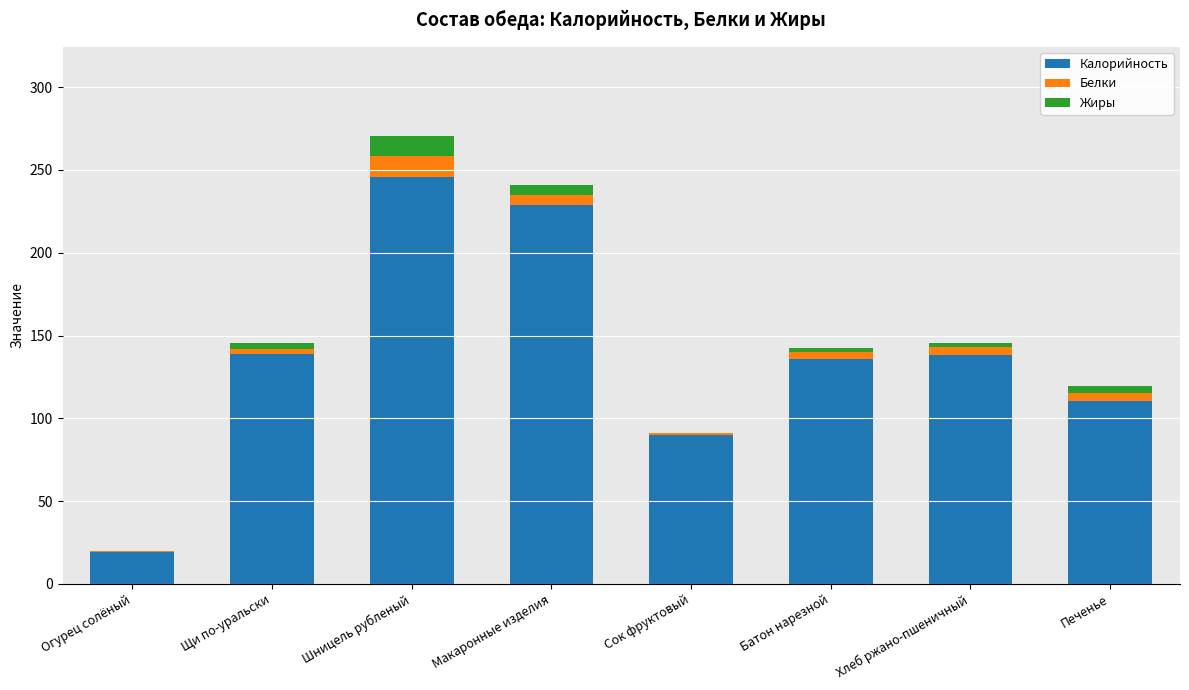

At which category is the sum across all series the highest?

Шницель рубленый